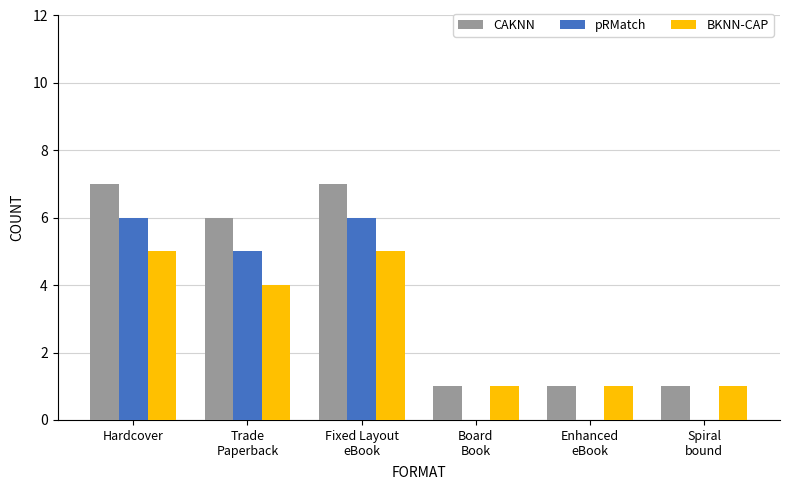

True or false: CAKNN has a value of 7 at Hardcover.

True